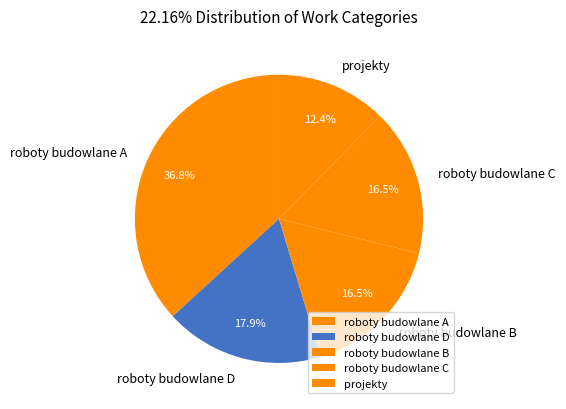

What is the largest slice in the pie chart?

roboty budowlane A